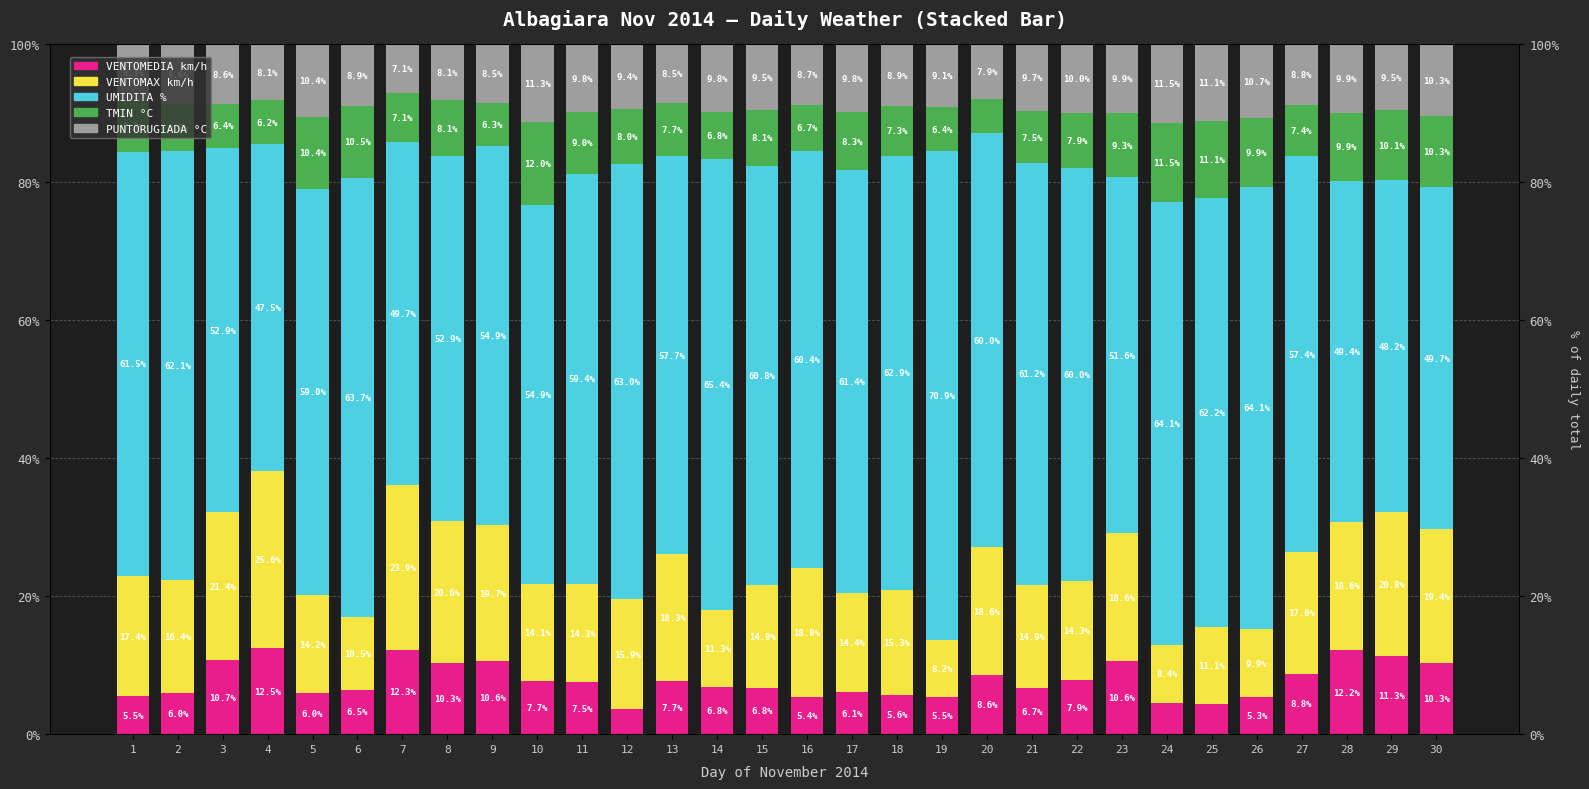

How many values in the VENTOMEDIA km/h series exceed 7?

15